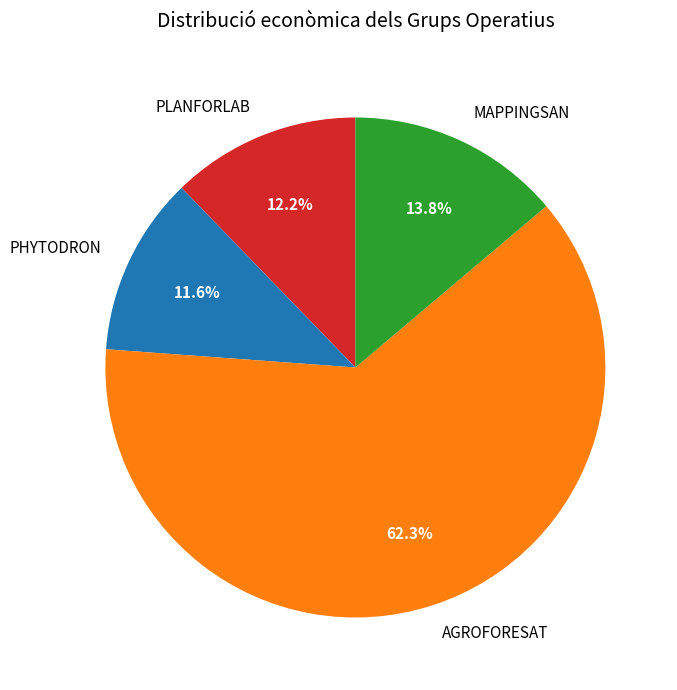

Count the number of slices in the pie.

4